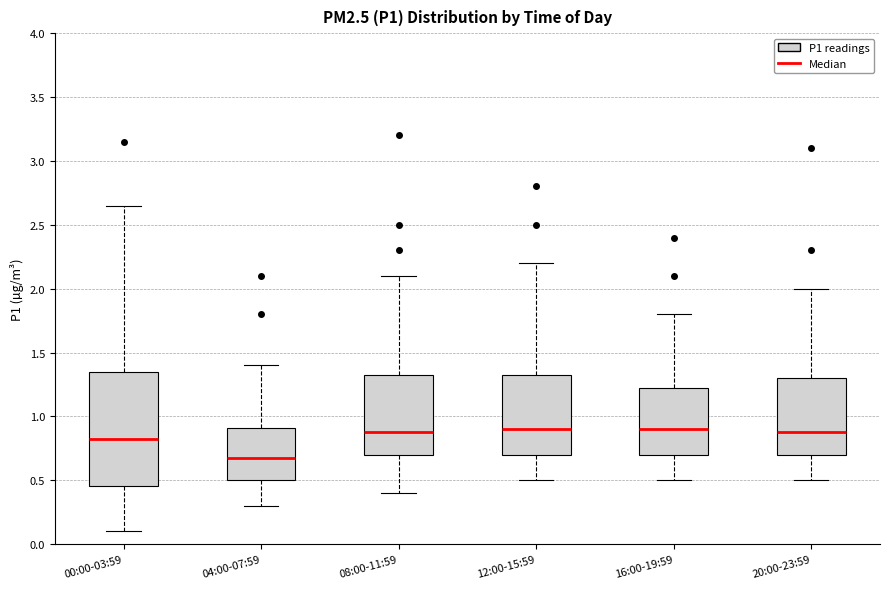

Where is the lower edge of the box for 00:00-03:59 on the y-axis? The values are not printed on the chart, so give them approximately, as read against the axis.

0.45